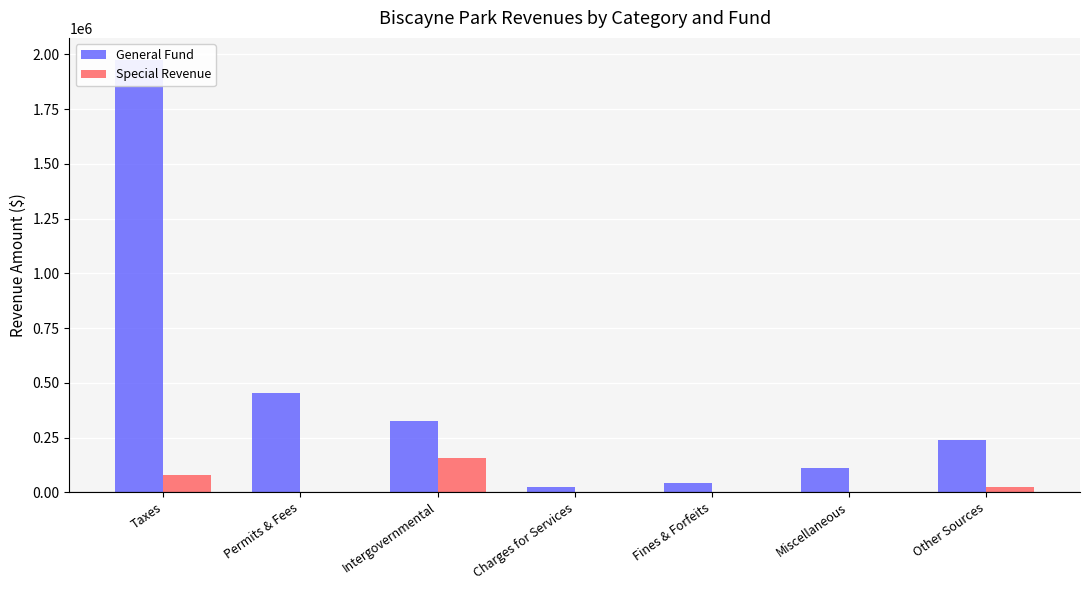

Reading left to right, what are all the values shown in this chart?

General Fund: 1976953	452080	324091	25205	43105	113292	239793
Special Revenue: 81218	0	157666	0	0	0	23603